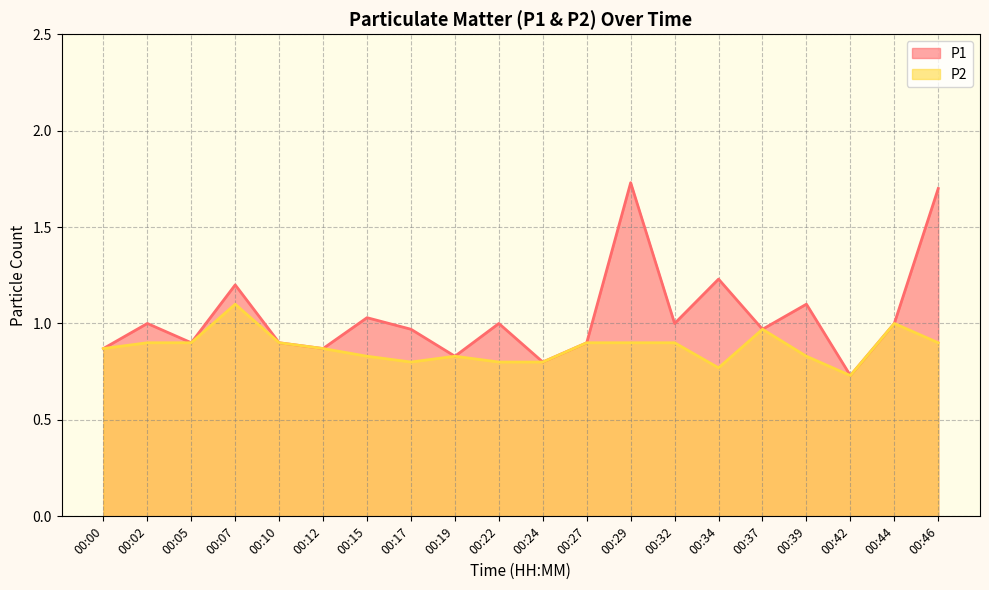

What is the sum of the P1 values at 00:27 and 00:19?

1.7